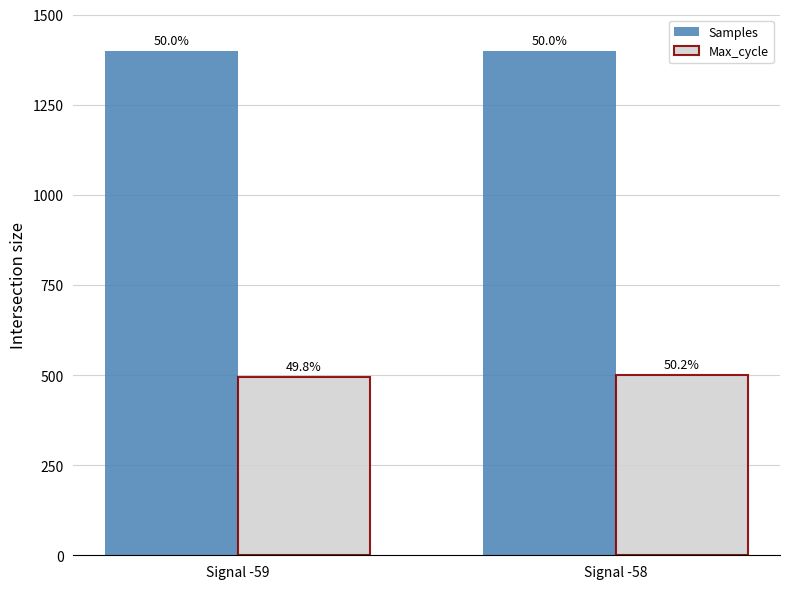

What are all the series names shown in the legend?

Samples, Max_cycle